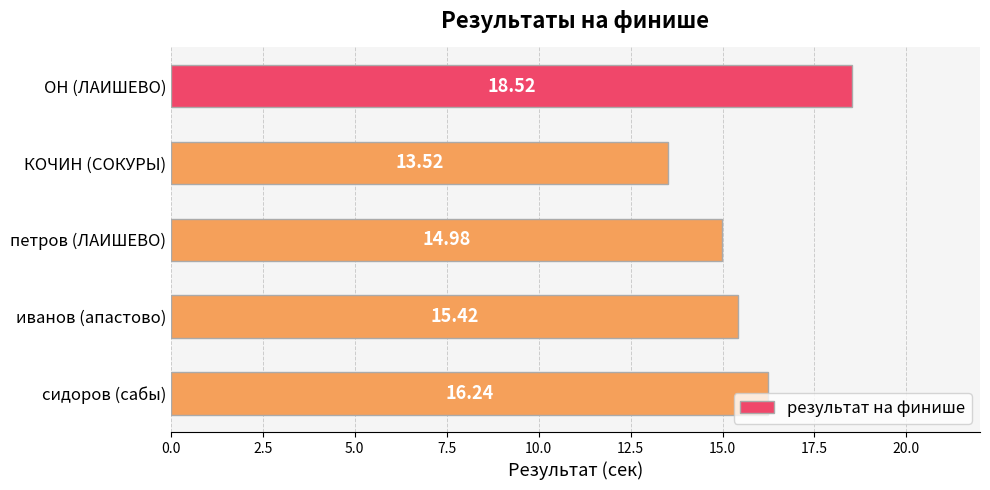

Between сидоров (сабы) and КОЧИН (СОКУРЫ), which is larger?

сидоров (сабы)